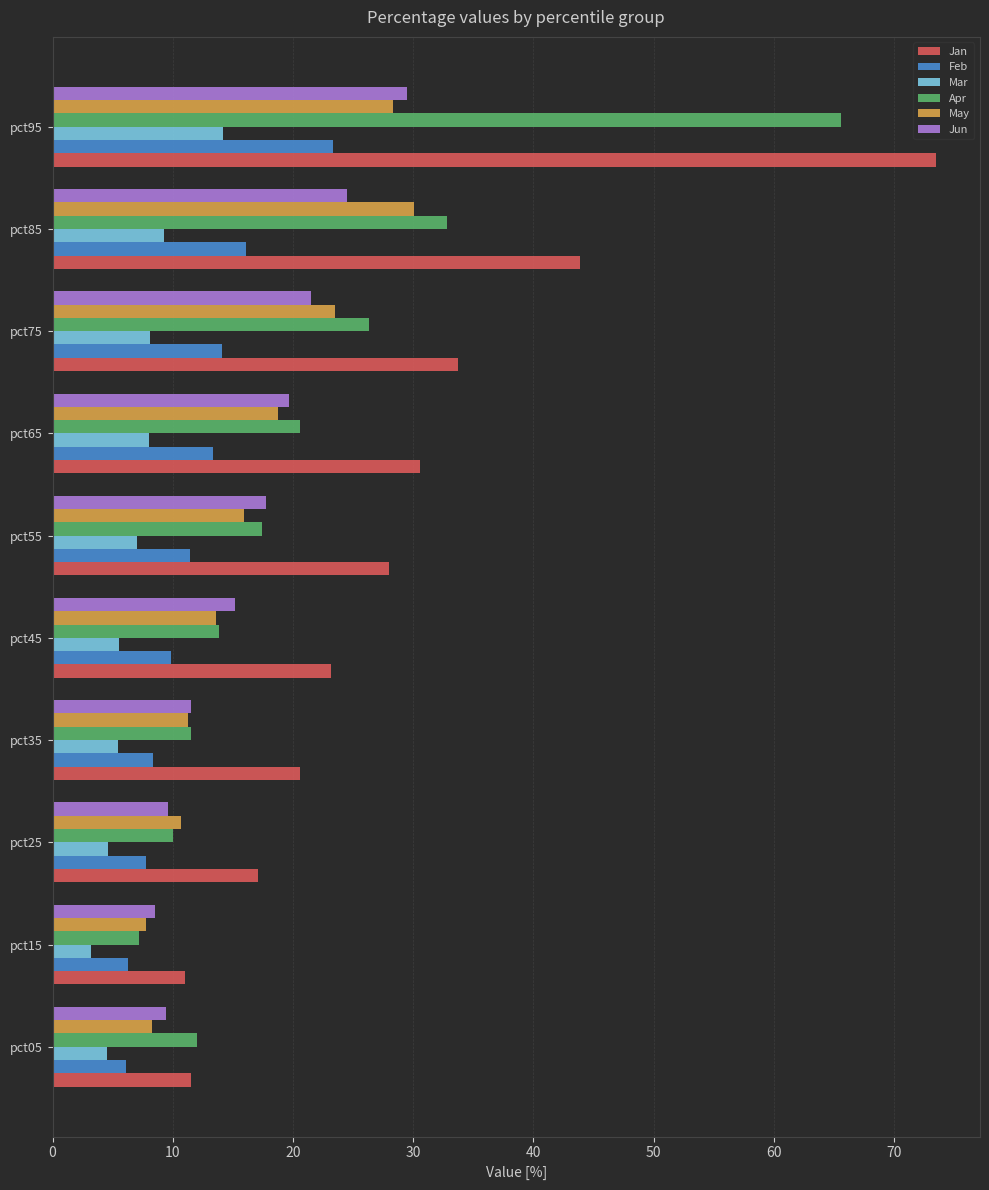

What is the minimum value shown in the chart?

3.2